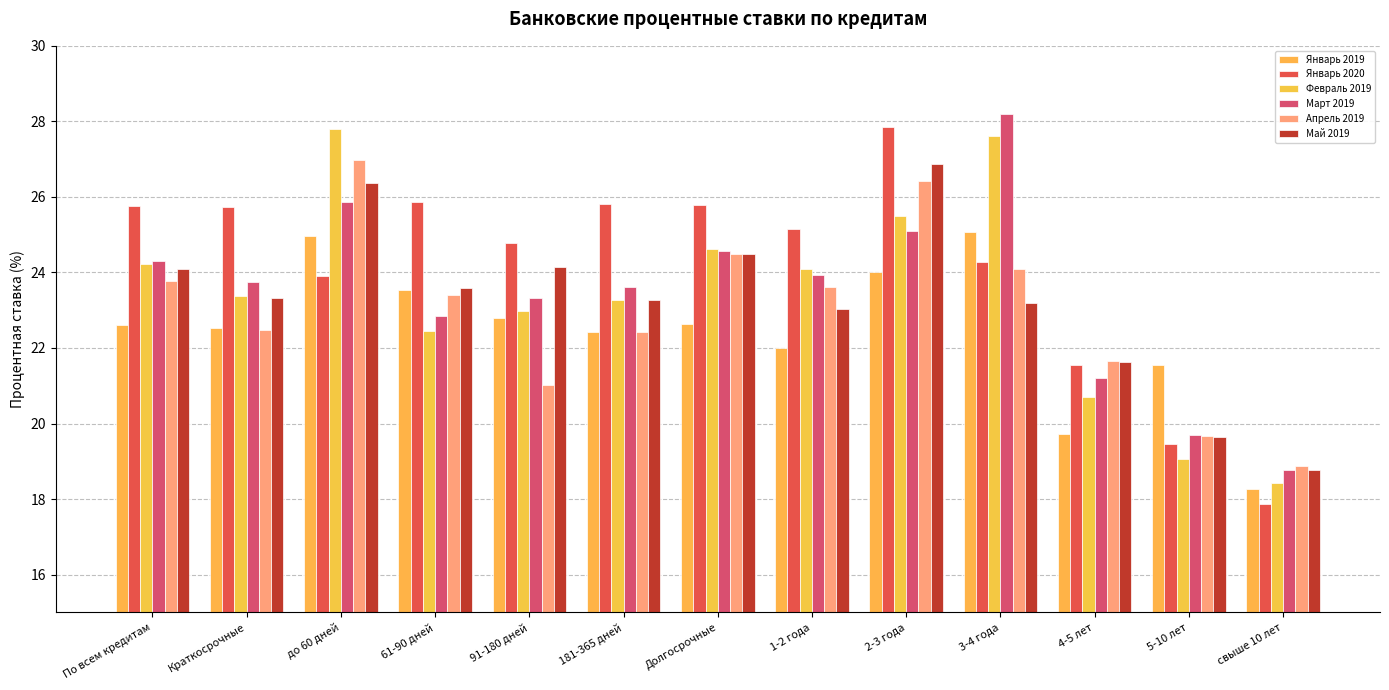

How many distinct data groups are displayed?

6